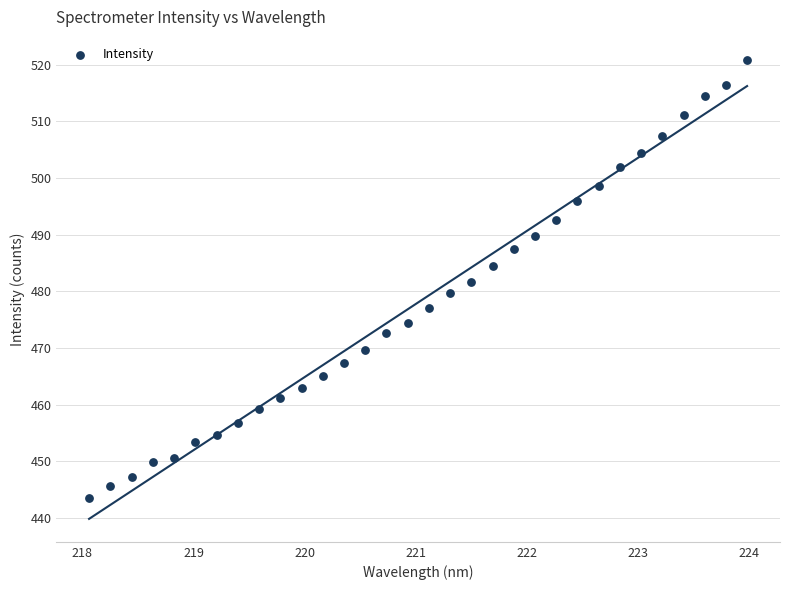

What is the range of Y values (max minus min)?

77.5